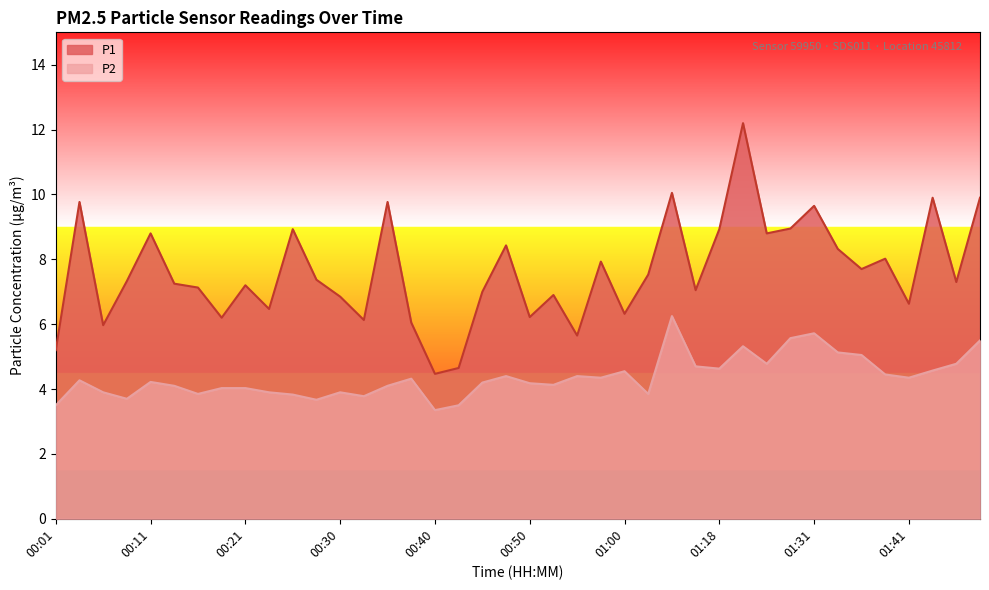

At which category is the sum across all series the highest?

01:20